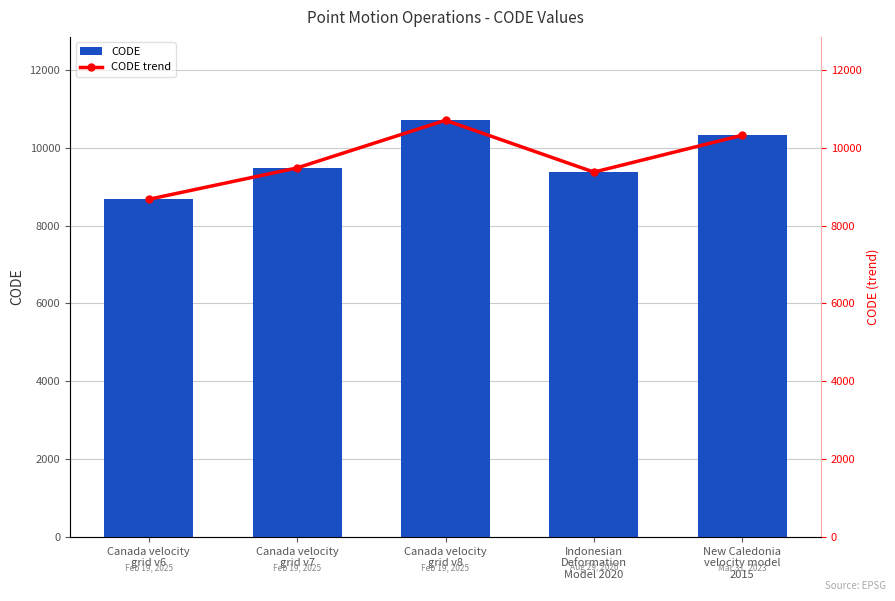

Reading right to left, extract all data points from this chart.

CODE: New Caledonia
velocity model
2015=10323	Indonesian
Deformation
Model 2020=9375	Canada velocity
grid v8=10707	Canada velocity
grid v7=9483	Canada velocity
grid v6=8676
CODE trend: New Caledonia
velocity model
2015=10323	Indonesian
Deformation
Model 2020=9375	Canada velocity
grid v8=10707	Canada velocity
grid v7=9483	Canada velocity
grid v6=8676